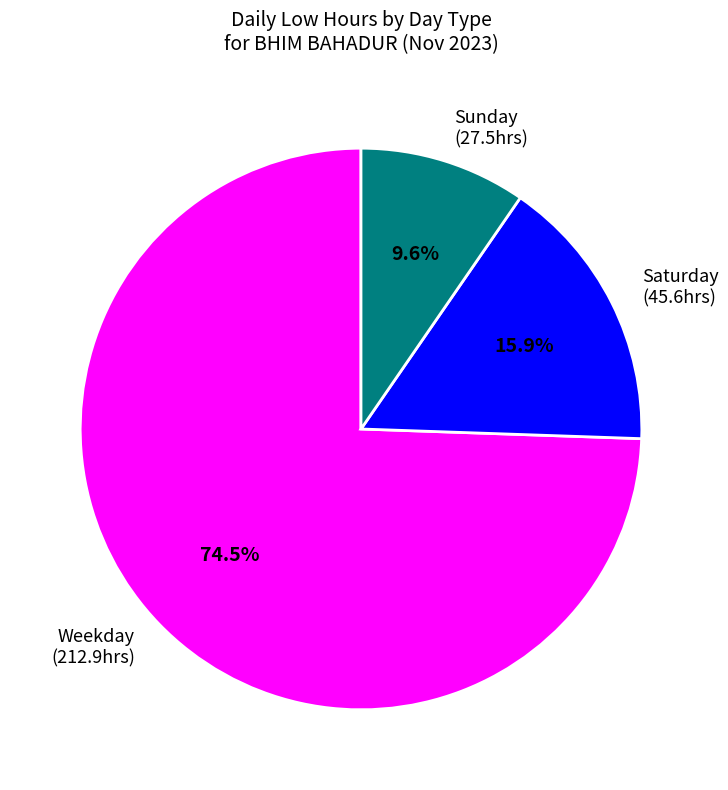

Between Saturday (45.6hrs) and Weekday (212.9hrs), which is larger?

Weekday (212.9hrs)